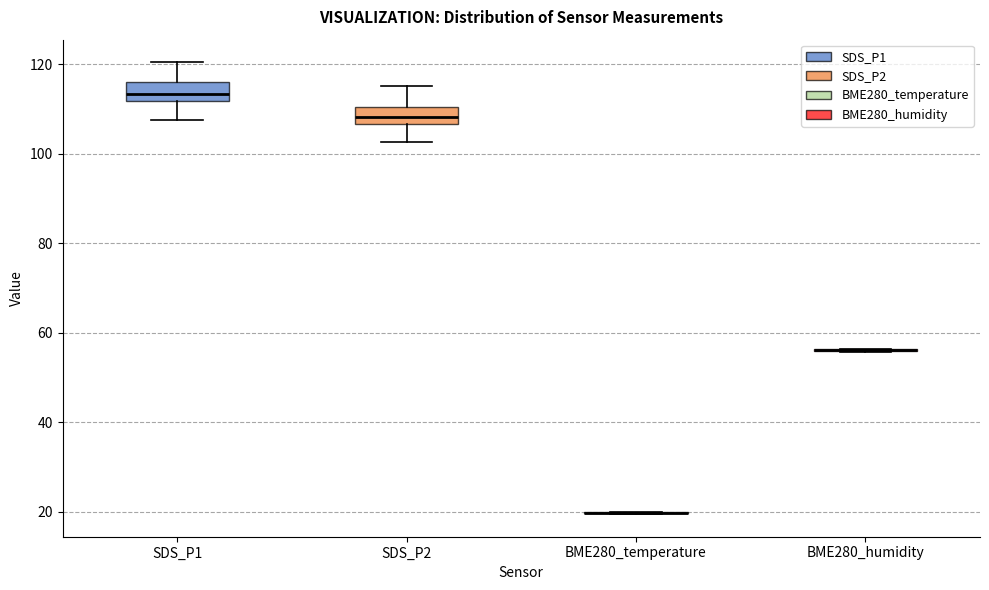

Where does the lower whisker of the box for SDS_P1 end on the y-axis? The values are not printed on the chart, so give them approximately, as read against the axis.

108